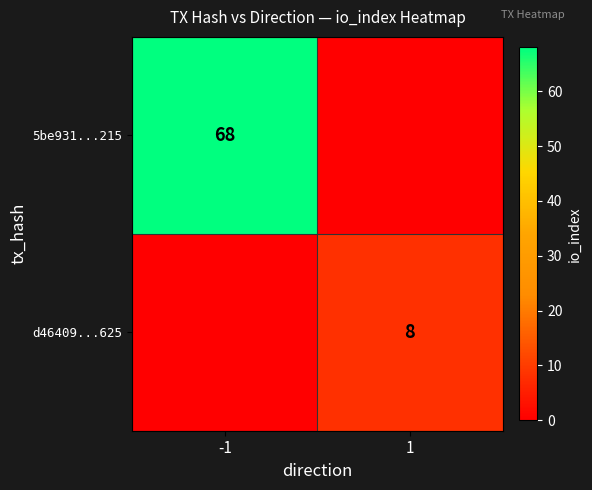

True or false: 5be931...215 has a value of 112 at -1.

False